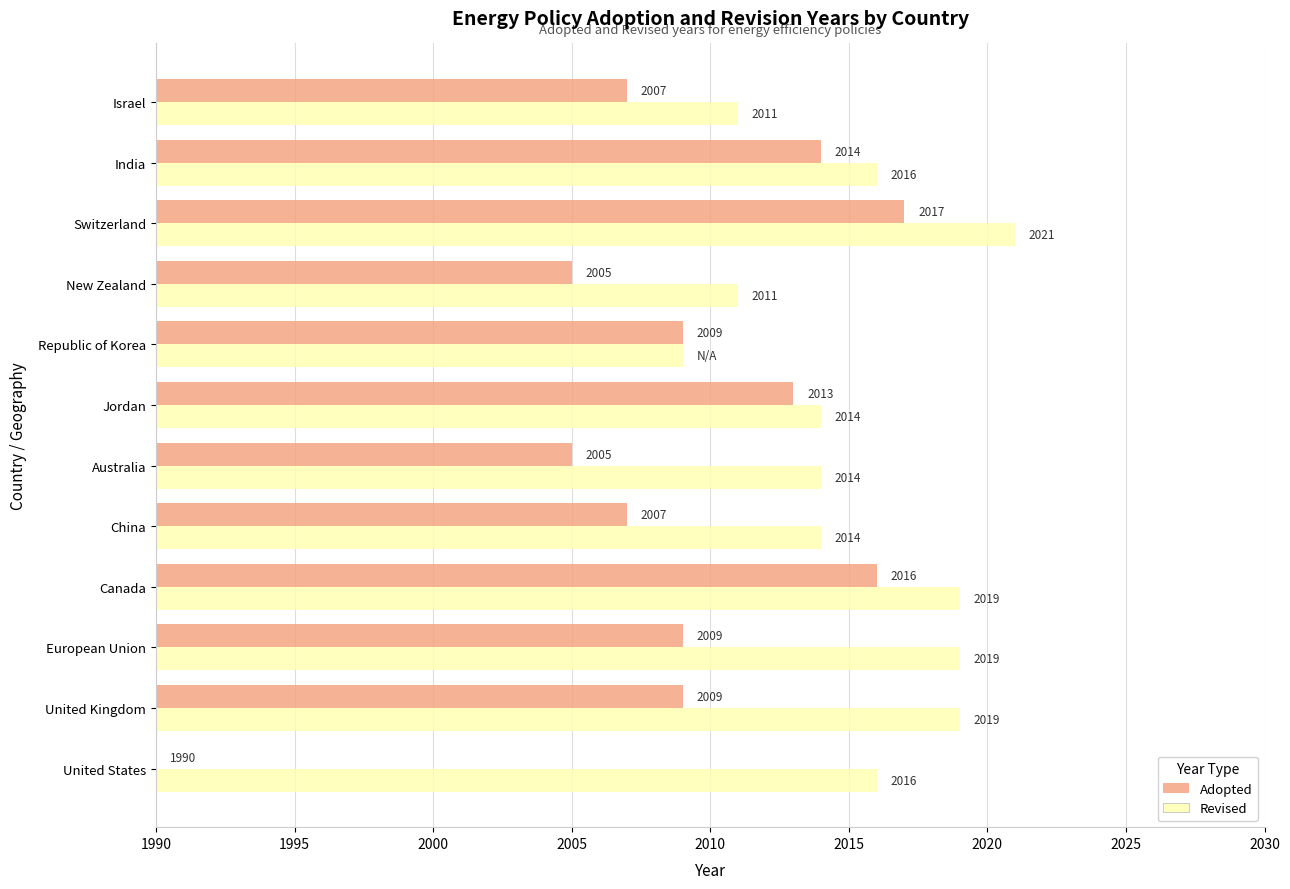

At which category is the sum across all series the highest?

Switzerland